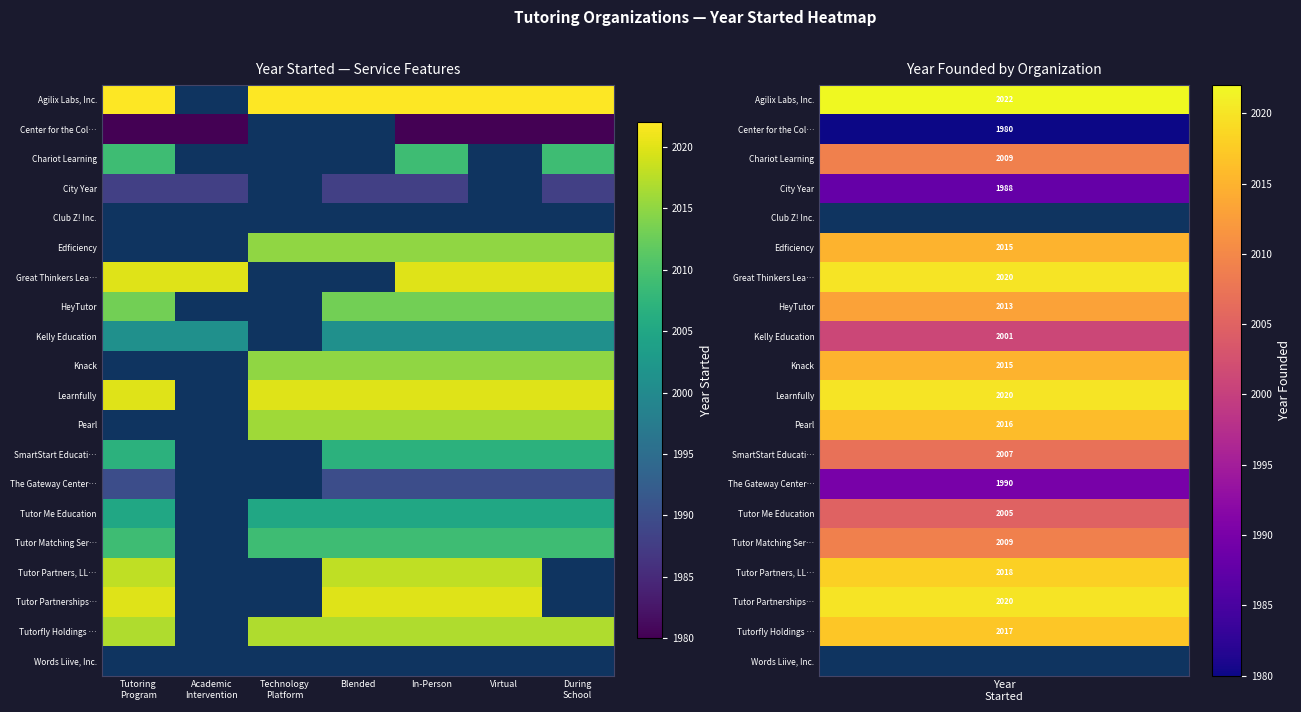

List the series in order of their peak value, highest first.

Agilix Labs, Inc., Club Z! Inc., Edficiency, Great Thinkers Lea…, Kelly Education, Knack, Learnfully, Pearl, Tutor Partnerships…, Tutorfly Holdings …, HeyTutor, Chariot Learning, Words Liive, Inc., Tutor Partners, LL…, Tutor Matching Ser…, SmartStart Educati…, Tutor Me Education, The Gateway Center…, City Year, Center for the Col…